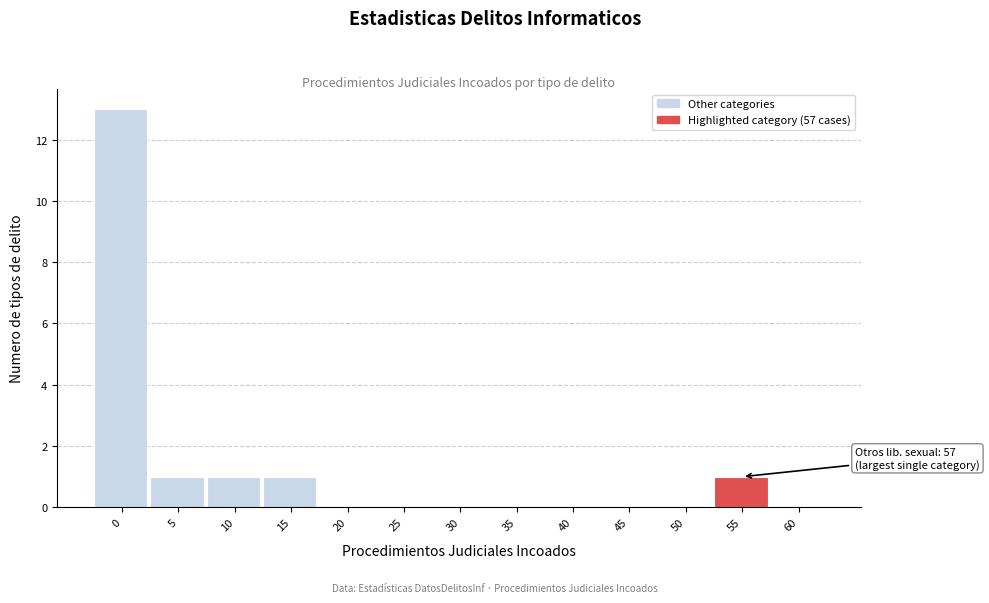

Reading left to right, what are all the values shown in this chart?

0=13	5=1	10=1	15=1	20=0	25=0	30=0	35=0	40=0	45=0	50=0	55=1	60=0